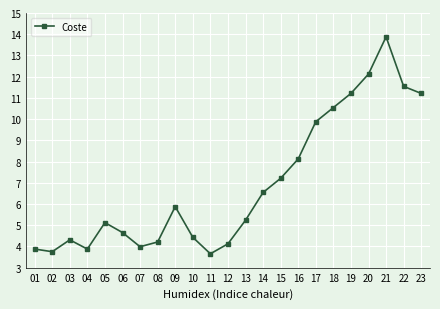

Which label corresponds to the smallest value in the chart?

11